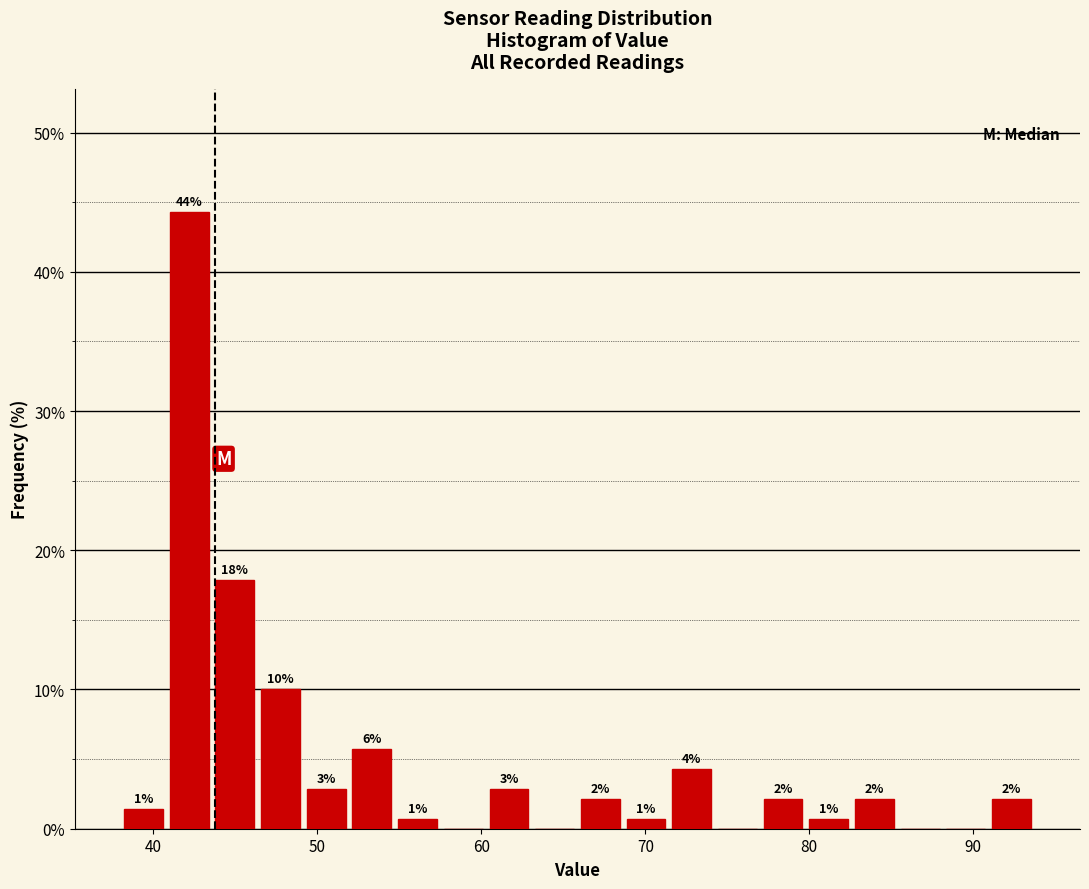

Around what value on the x-axis is the tallest bar? Give the approximate position of its centre, as read against the axis.

42